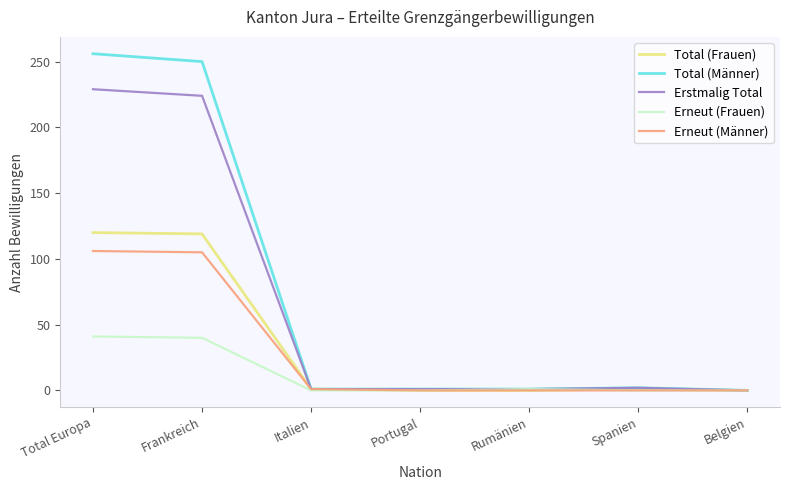

Rank the series by their maximum value, from highest to lowest.

Total (Männer), Erstmalig Total, Total (Frauen), Erneut (Männer), Erneut (Frauen)